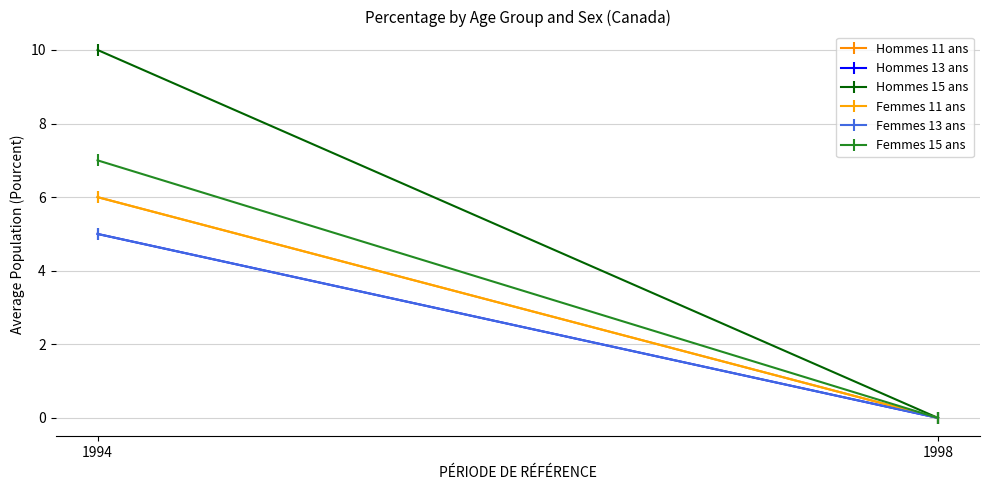

The Hommes 13 ans series shows 8 at 1994. True or false?

False